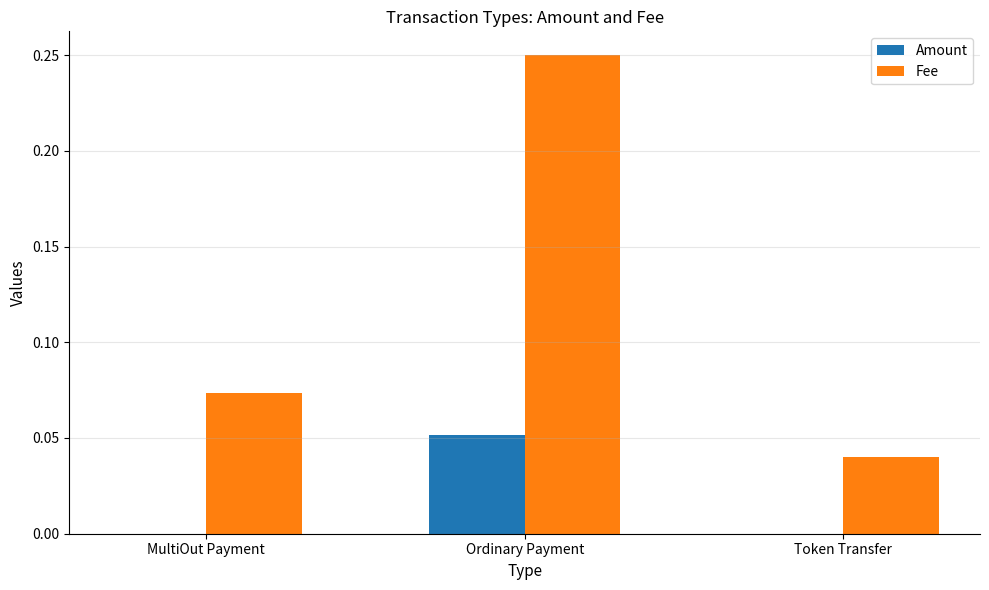

What is the sum of all Fee values?

0.4